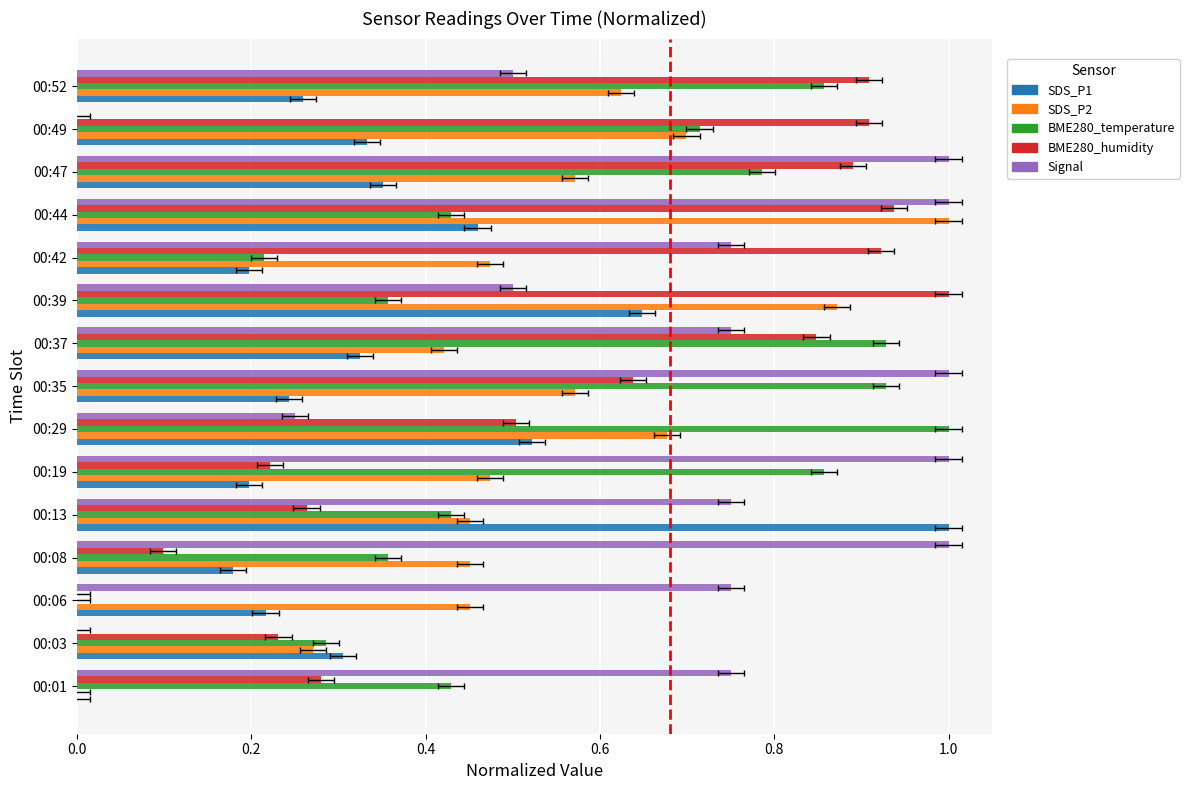

Which series has the widest spread of values?

SDS_P1